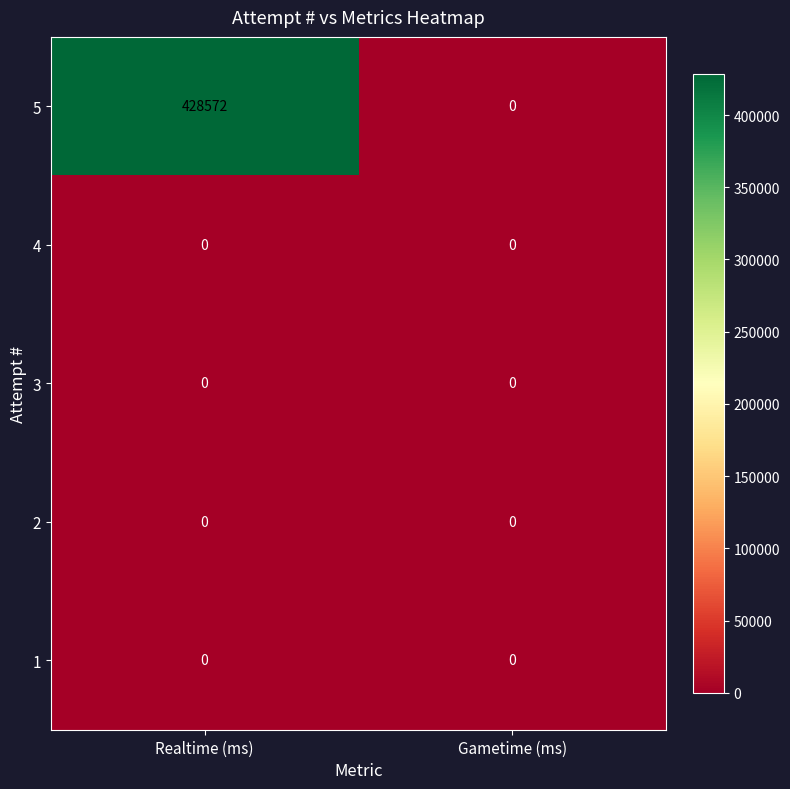

How many distinct data groups are displayed?

5